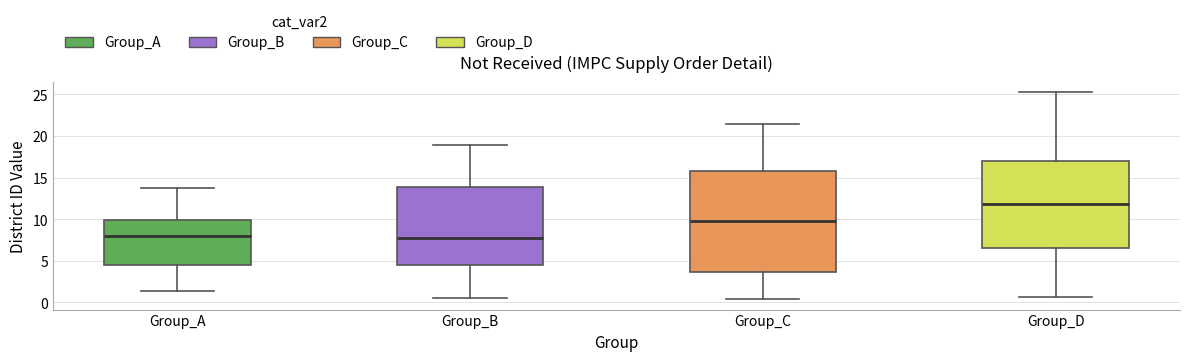

Comparing the boxes themselves (not the whiskers), which one is the tallest?

Group_C